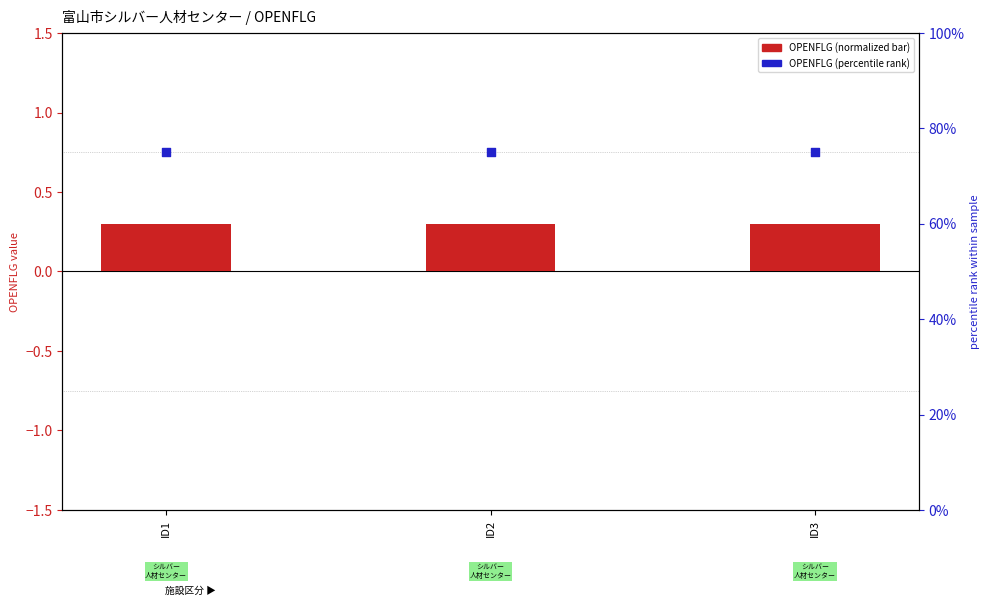

What is the total value across all series at ID1?

75.3